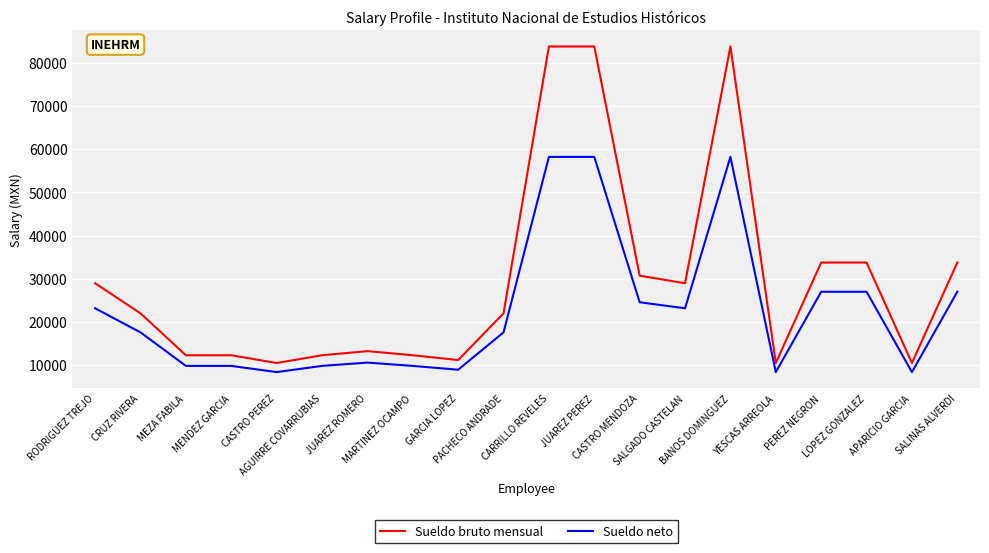

List the series in order of their overall mean, lowest first.

Sueldo neto, Sueldo bruto mensual